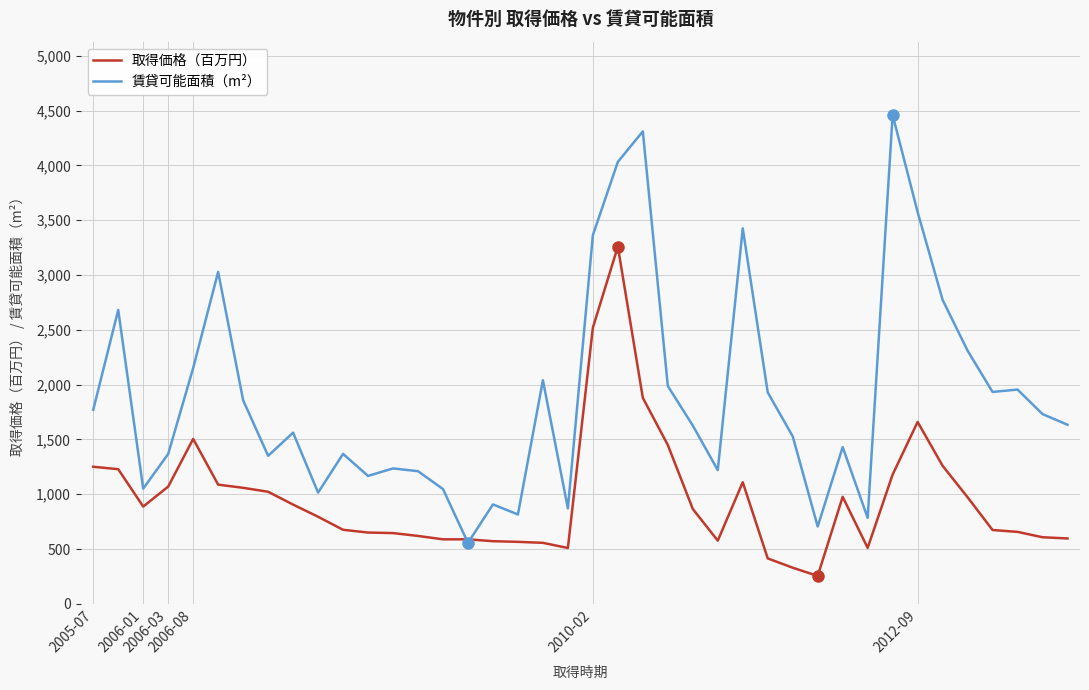

Which series has the widest spread of values?

賃貸可能面積（m²）